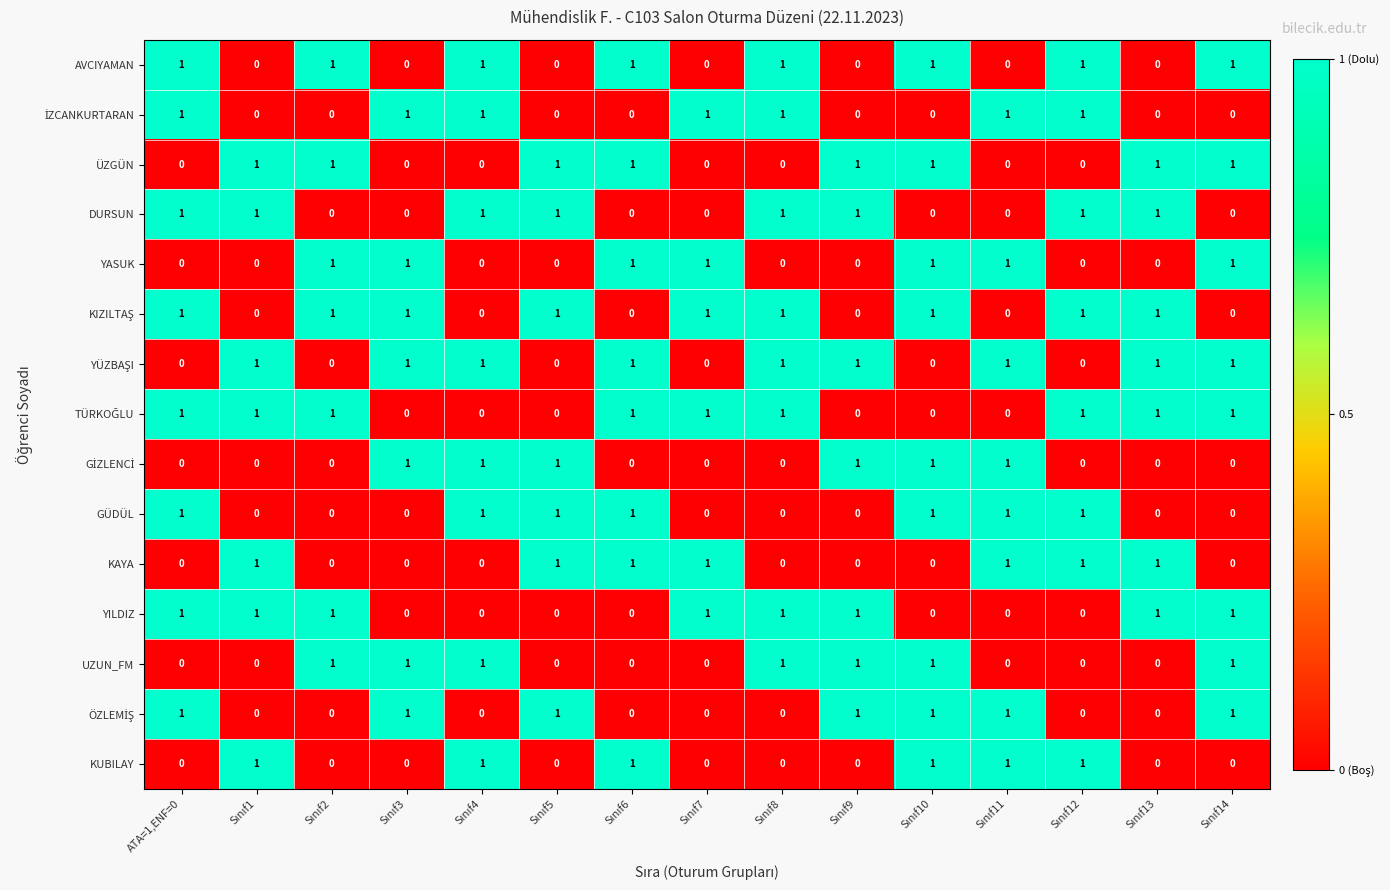

What is the sum of all KUBILAY values?

6